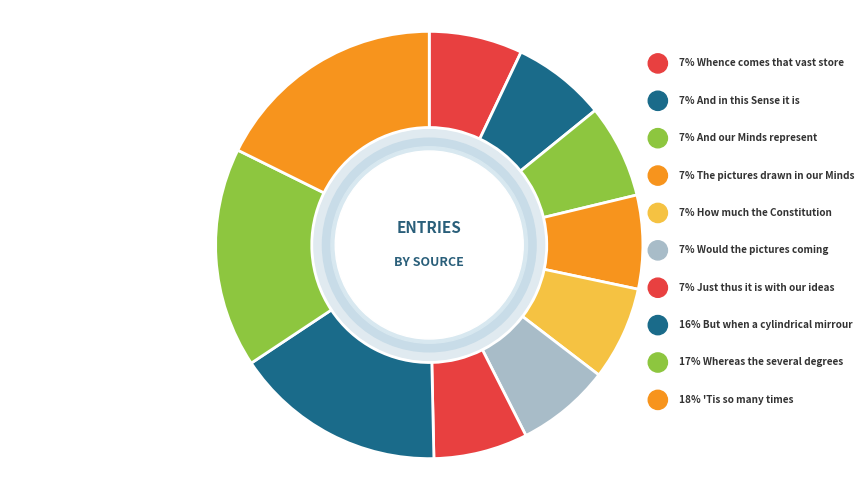

True or false: How much the Constitution accounts for 19% of the total.

False